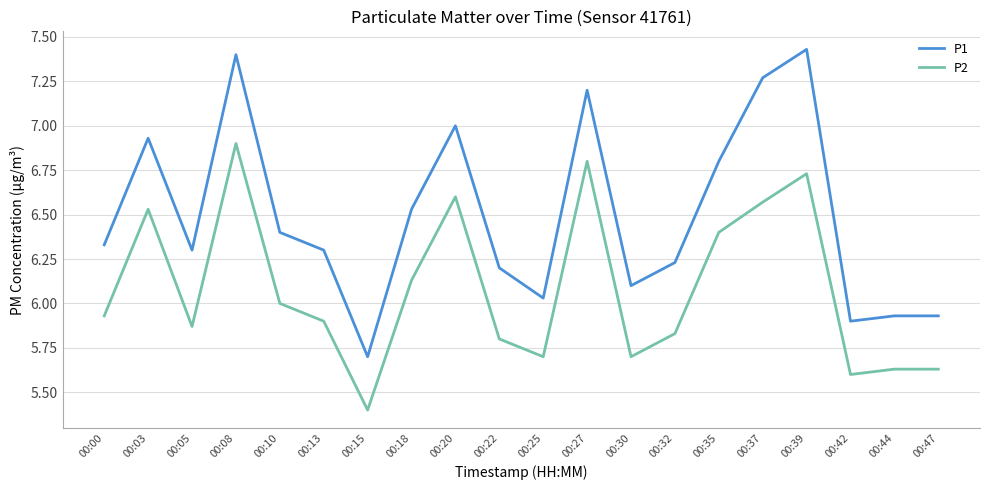

What is the spread (max minus min) of values at 00:05?

0.4